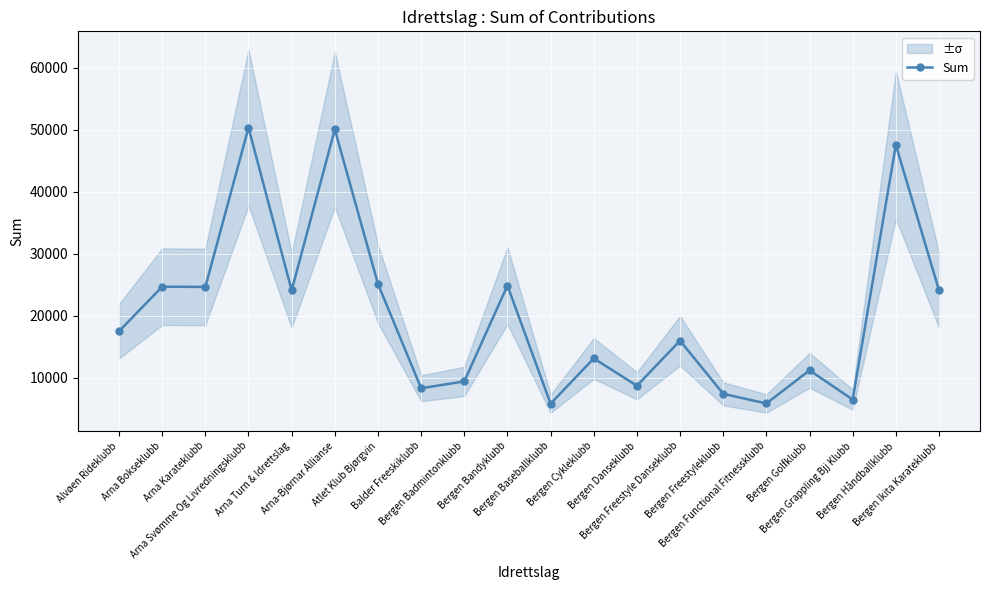

Approximately how many times larger is the value at Arna Svømme Og Livredningsklubb compared to Arna Bokseklubb?

2.0